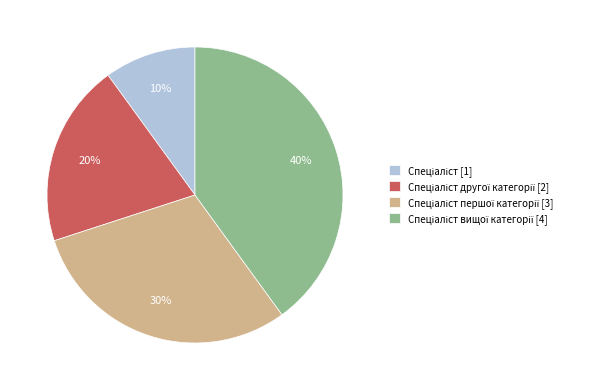

How many slices are in this pie chart?

4